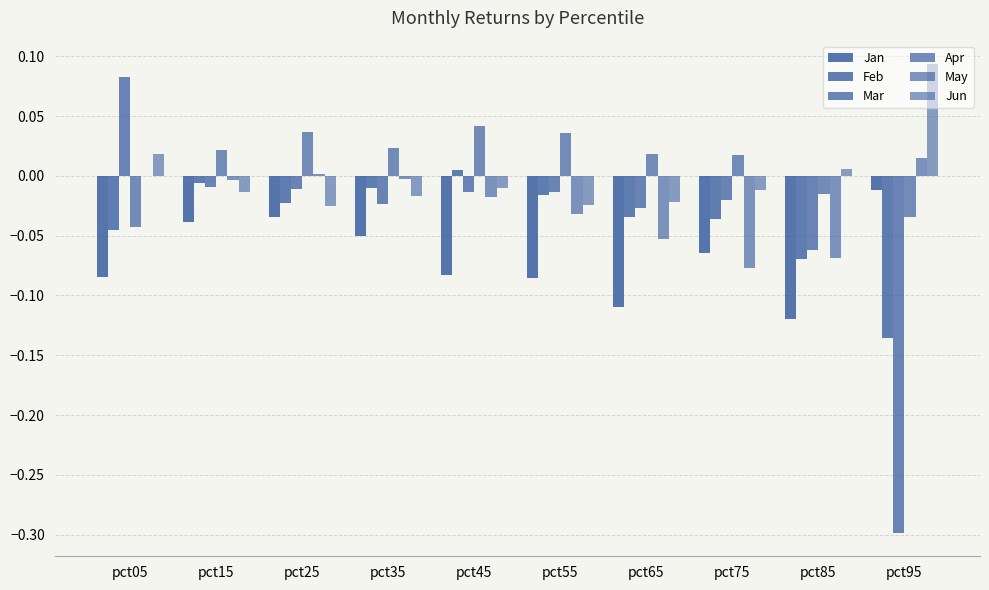

Are the bars grouped side by side (vs. stacked)?

Yes